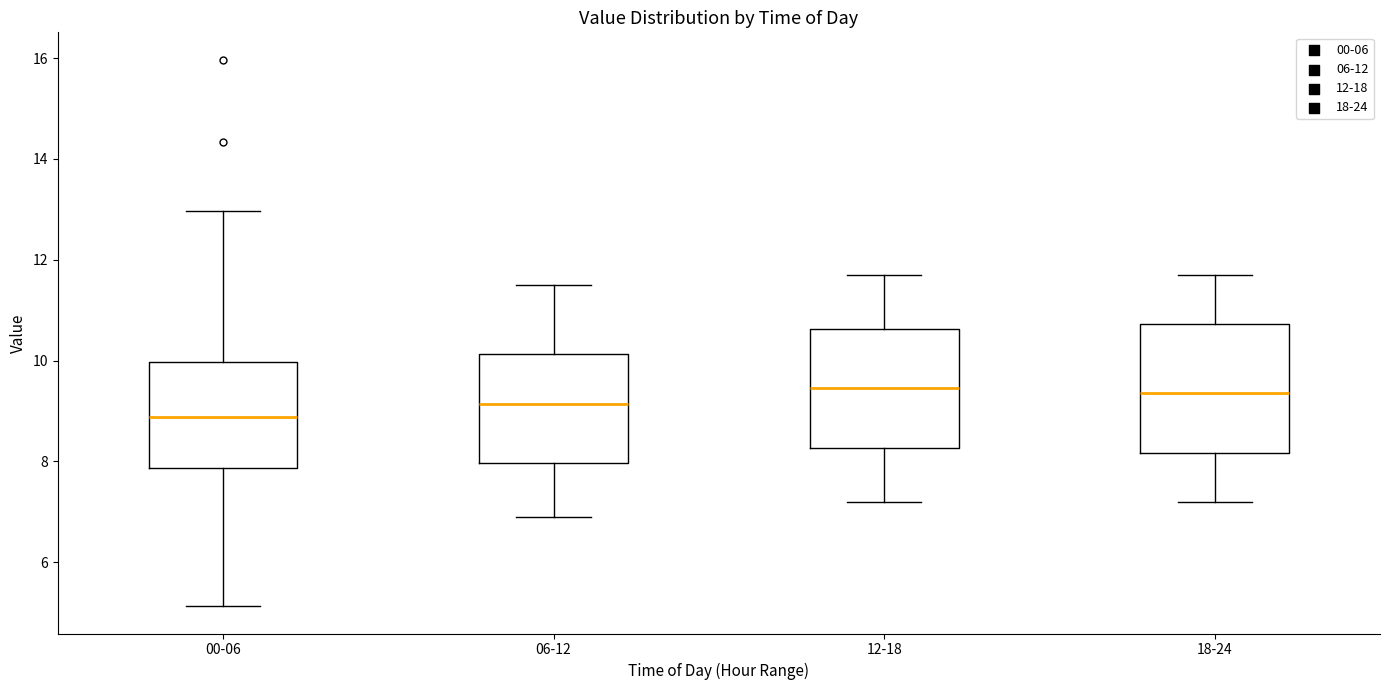

Comparing the boxes themselves (not the whiskers), which one is the tallest?

18-24